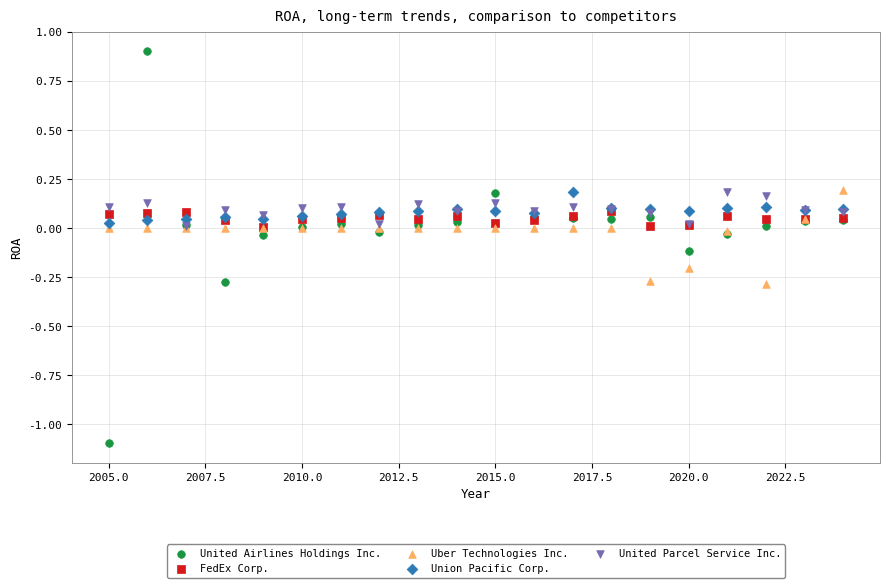

What are all the series names shown in the legend?

United Airlines Holdings Inc., FedEx Corp., Uber Technologies Inc., Union Pacific Corp., United Parcel Service Inc.